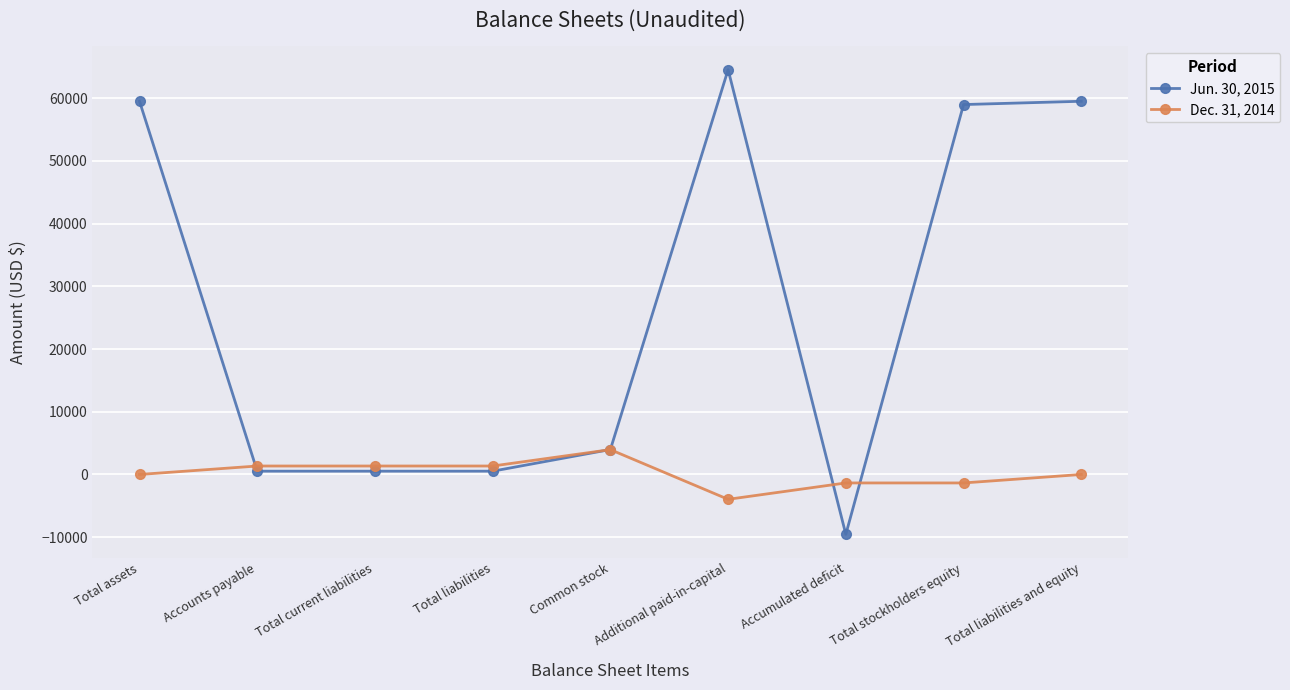

What is the average value of the Jun. 30, 2015 series?

26503